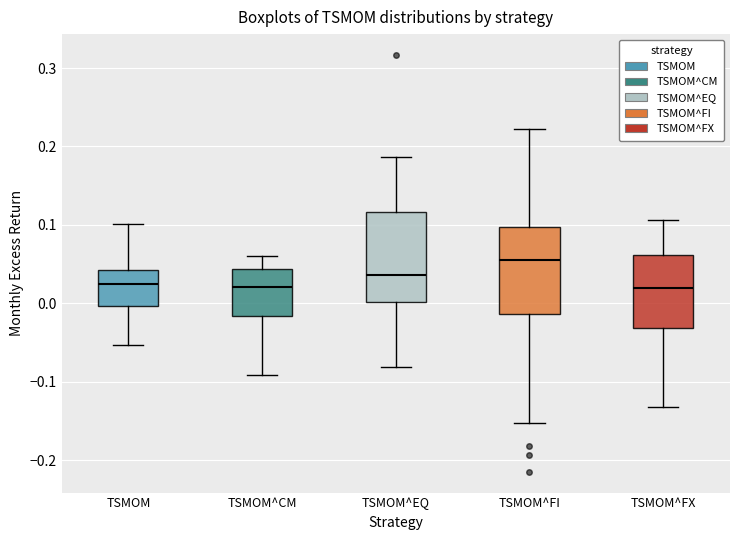

Which box's median line is the highest?

TSMOM^FI